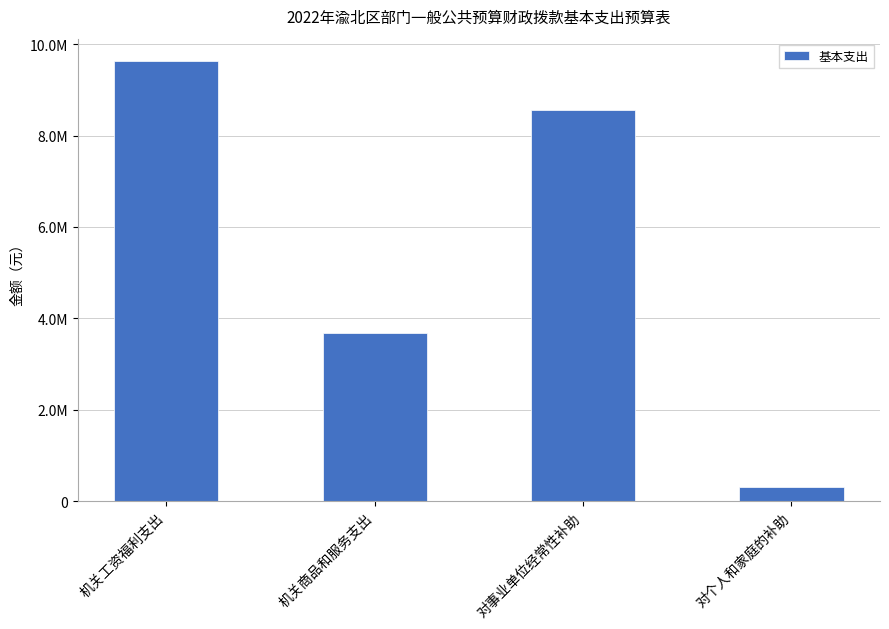

Which category has the highest value across all series?

机关工资福利支出